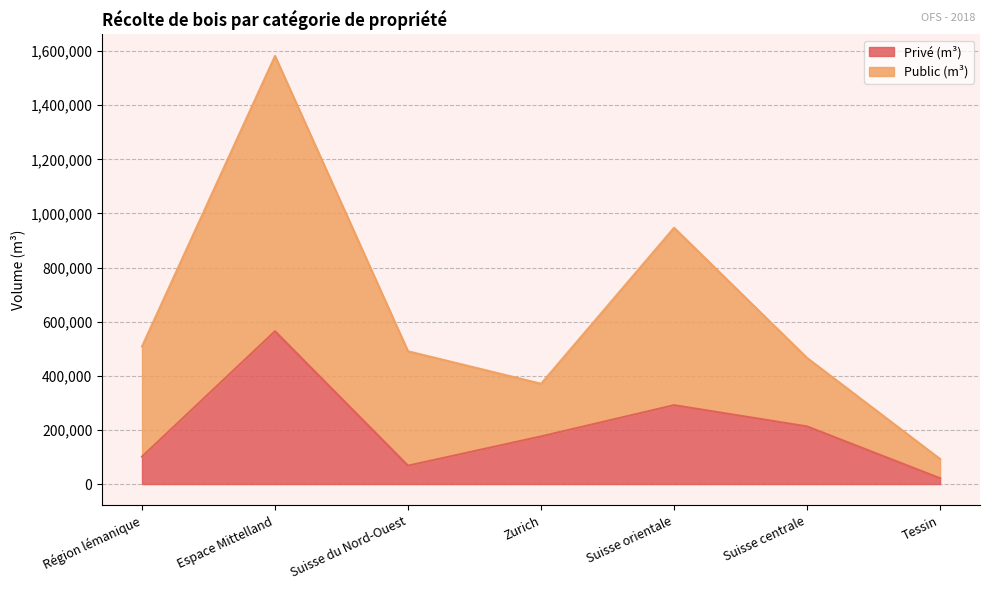

How many data points in Public (m³) are less than 490870?

3